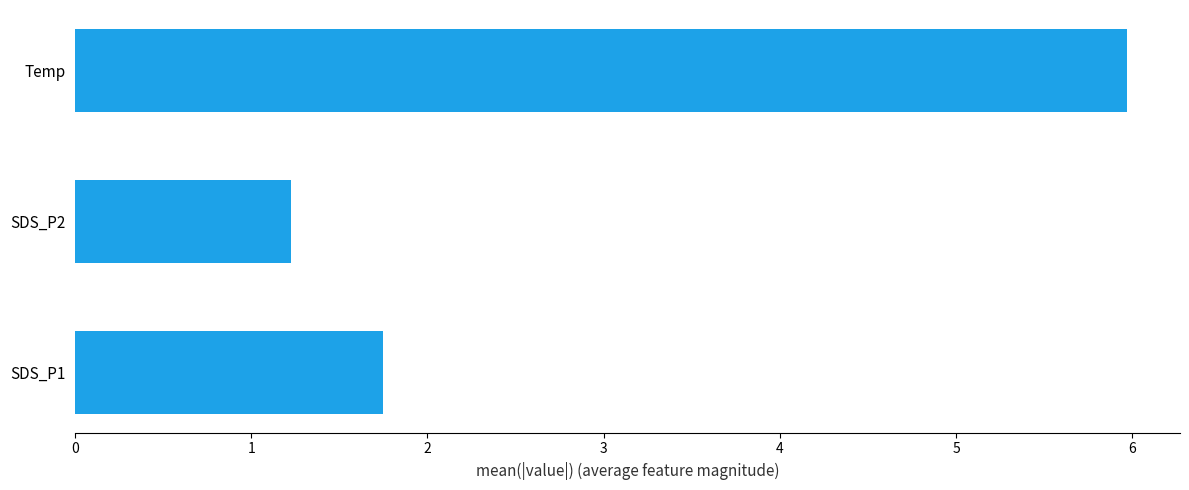

At which category does the chart reach its minimum across all series?

SDS_P2